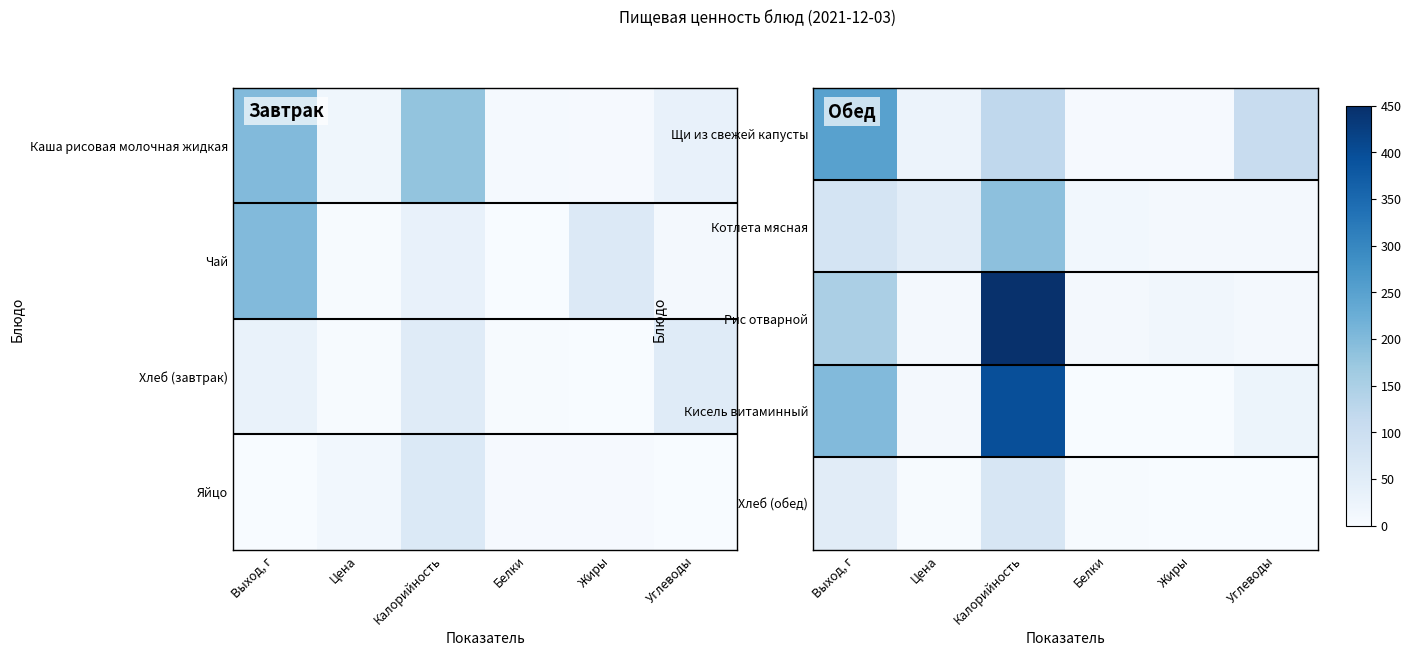

Reading right to left, extract all data points from this chart.

Щи из свежей капусты: Углеводы=106.0	Жиры=4.6	Белки=5.0	Калорийность=121.0	Цена=25.4	Выход, г=250.0
Котлета мясная: Углеводы=10.1	Жиры=10.3	Белки=12.5	Калорийность=187.0	Цена=47.1	Выход, г=80.0
Рис отварной: Углеводы=7.5	Жиры=14.6	Белки=8.7	Калорийность=447.7	Цена=10.2	Выход, г=150.0
Кисель витаминный: Углеводы=24.0	Жиры=0.0	Белки=0.0	Калорийность=395.9	Цена=10.0	Выход, г=200.0
Хлеб (обед): Углеводы=0.5	Жиры=0.5	Белки=2.6	Калорийность=72.4	Цена=3.1	Выход, г=50.0